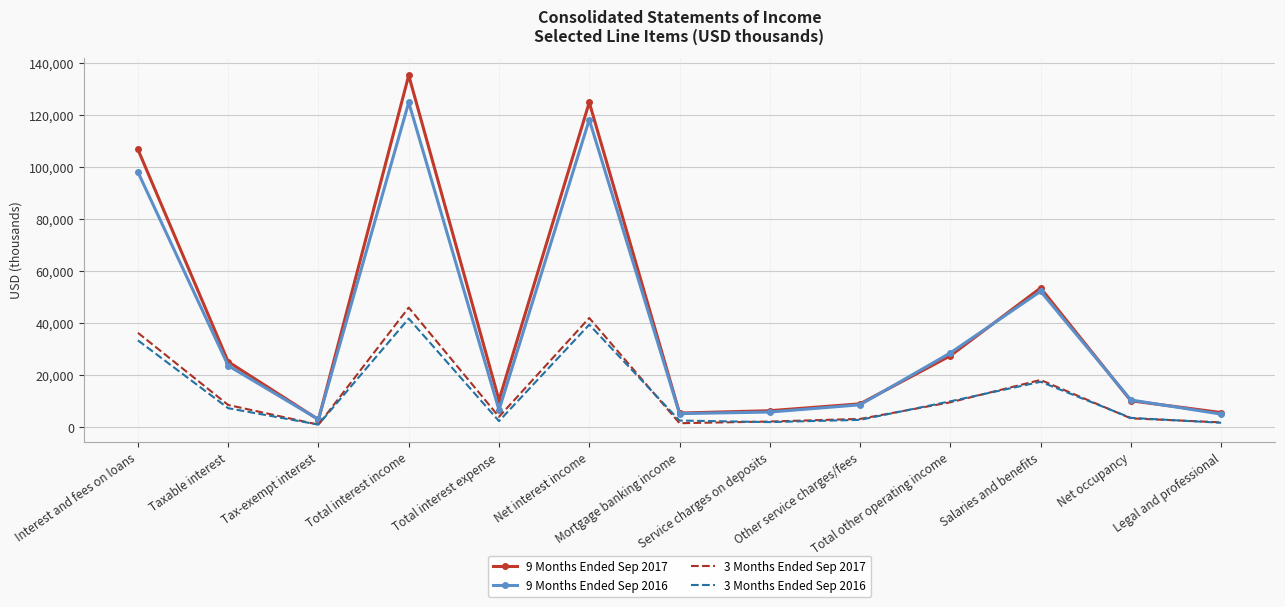

Between Interest and fees on loans and Other service charges/fees, which series saw the biggest shift?

9 Months Ended Sep 2017